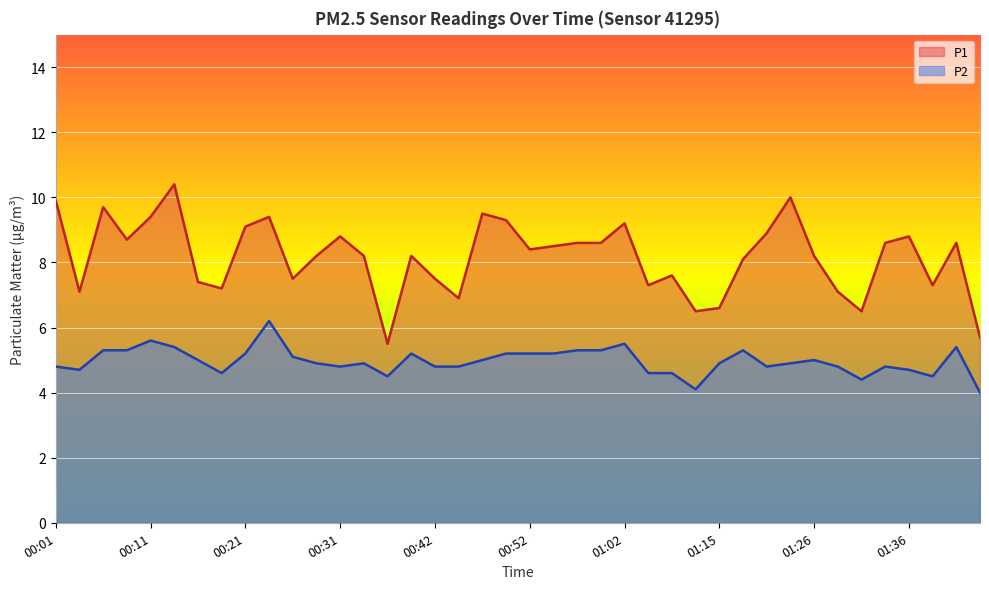

In P2, how many points are lower than both neighbors (excluding endpoints)?

8